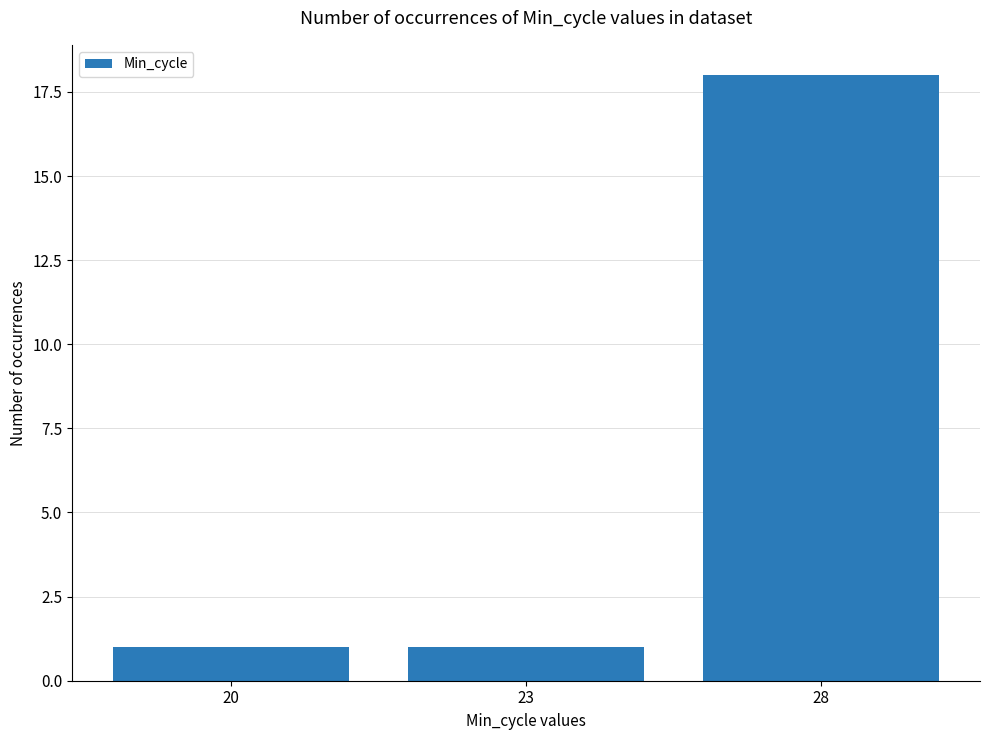

What is the difference between the maximum and minimum values?

17